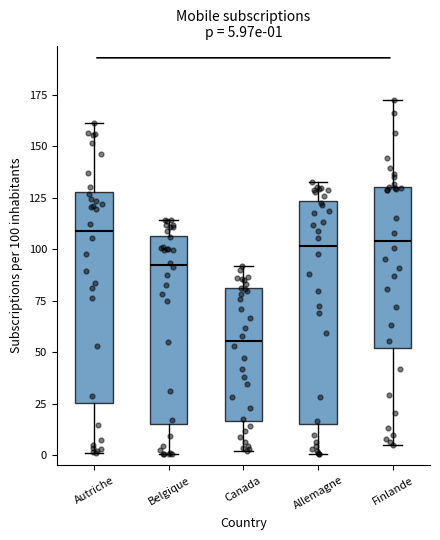

Comparing the boxes themselves (not the whiskers), which one is the tallest?

Allemagne